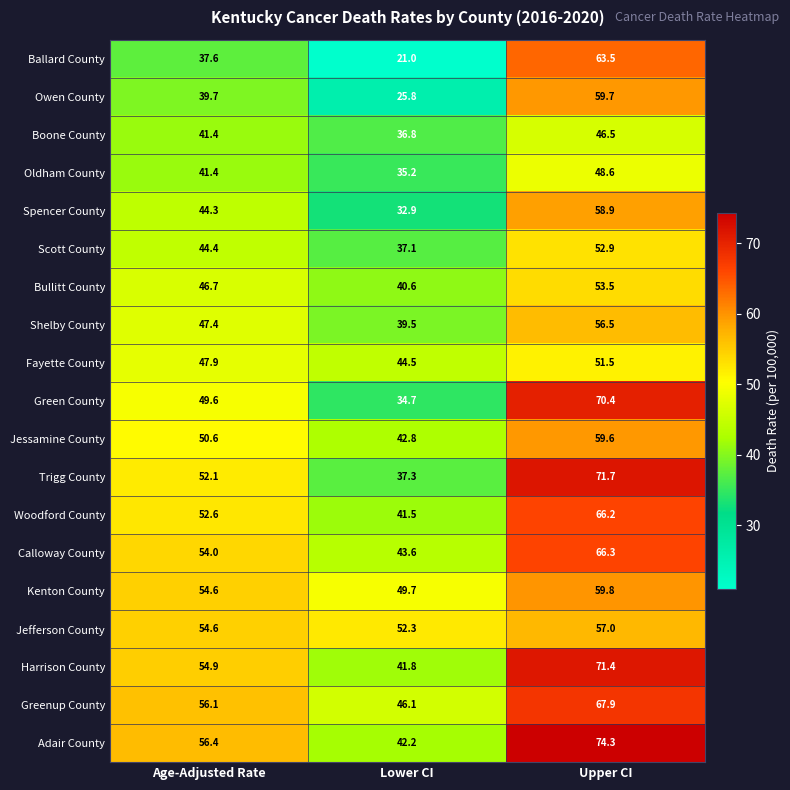

Is it true that Jefferson County equals 87.4 at Age-Adjusted Rate?

False